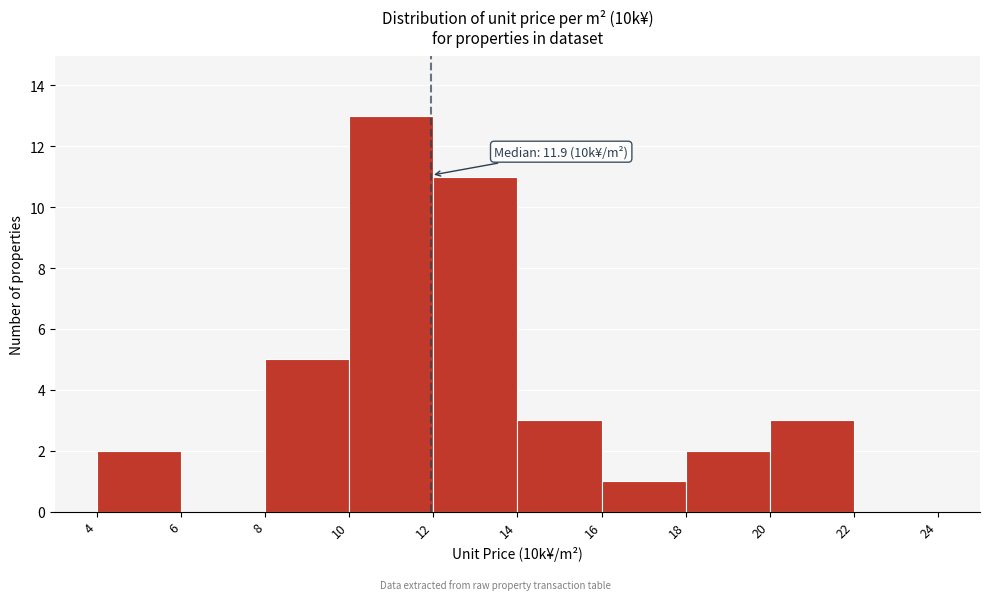

Which range on the x-axis has the tallest bar?

10 to 12